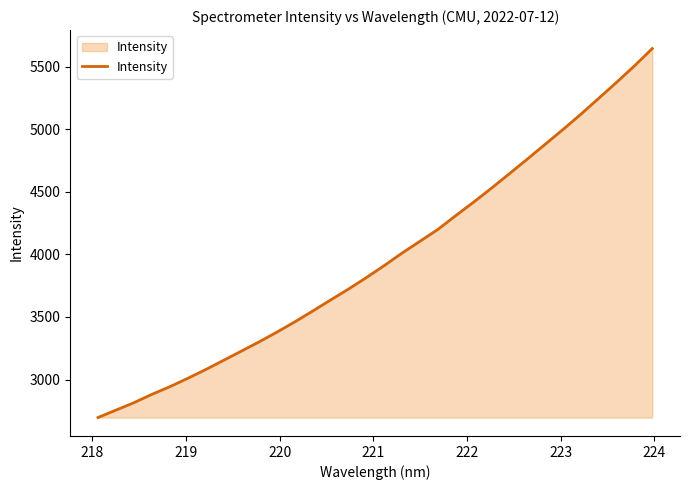

What is the smallest value displayed?

2696.1